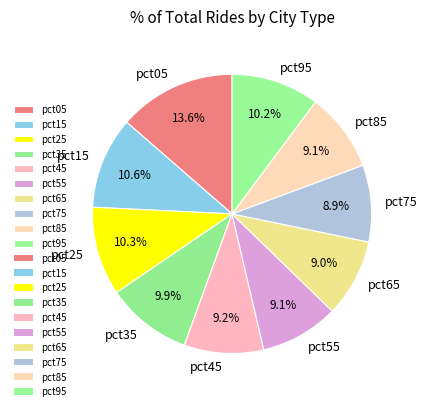

Which slice is the largest?

pct05